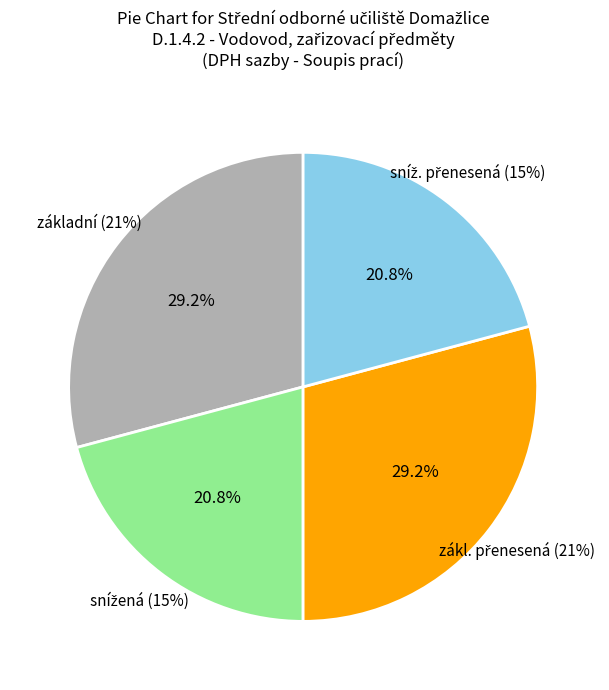

To the nearest percent, what is the combined percentage of základní and sníž. přenesená?

50%